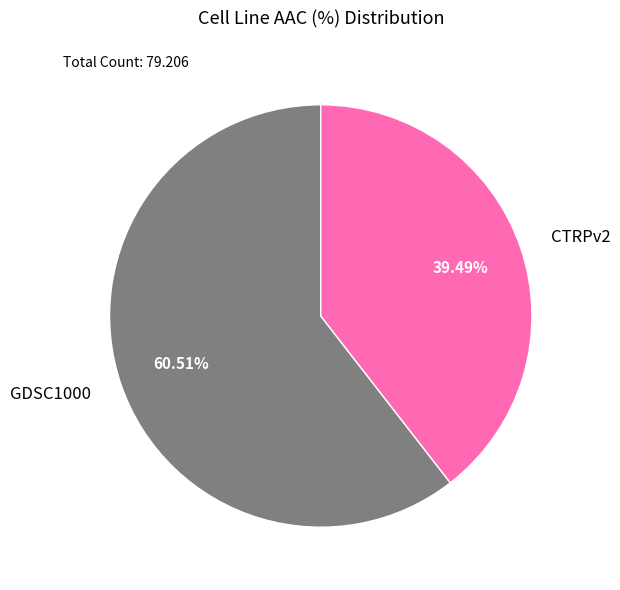

To the nearest percent, what is the combined percentage of CTRPv2 and GDSC1000?

100%